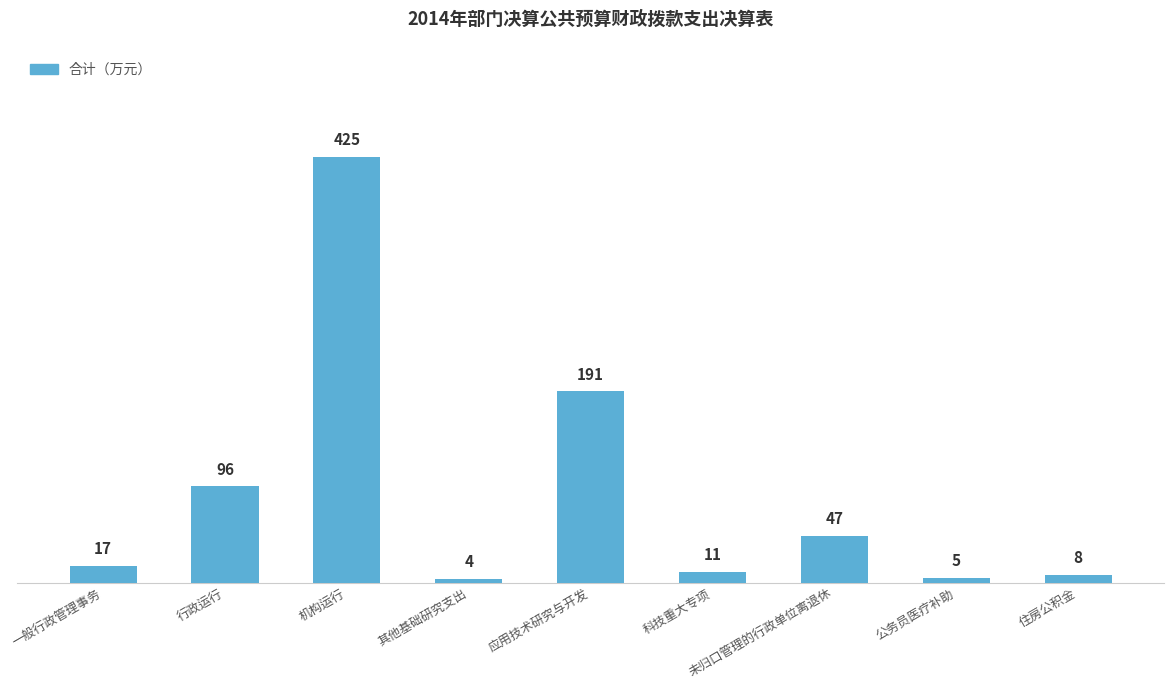

At which label is the value closest to 214?

应用技术研究与开发